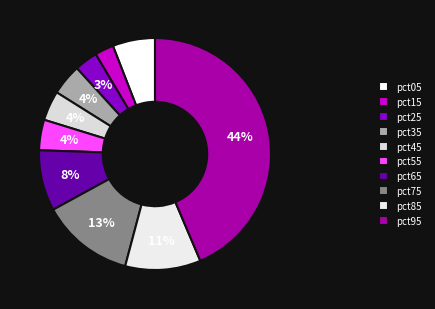

Between pct15 and pct35, which is larger?

pct35